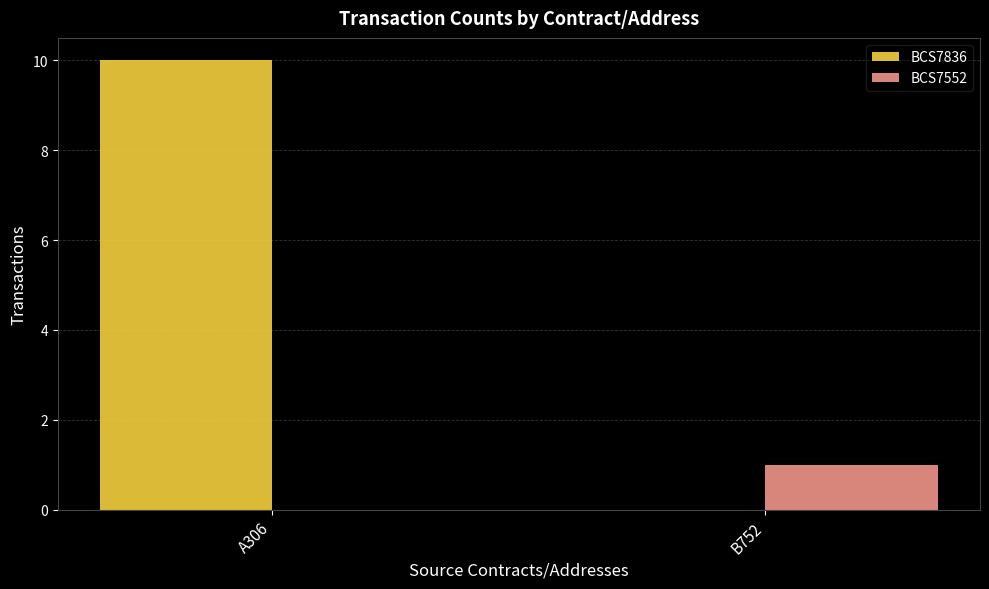

What is the approximate value of BCS7836 at A306, to the nearest 5?

10